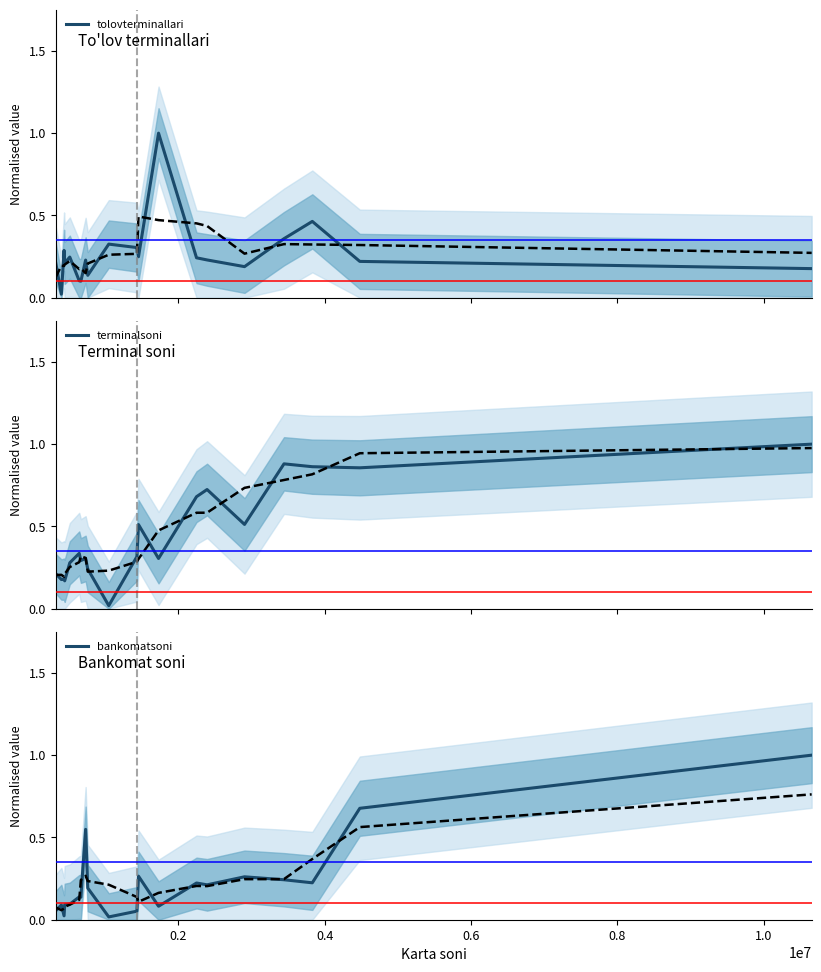

What are all the series names shown in the legend?

tolovterminallari, terminalsoni, bankomatsoni